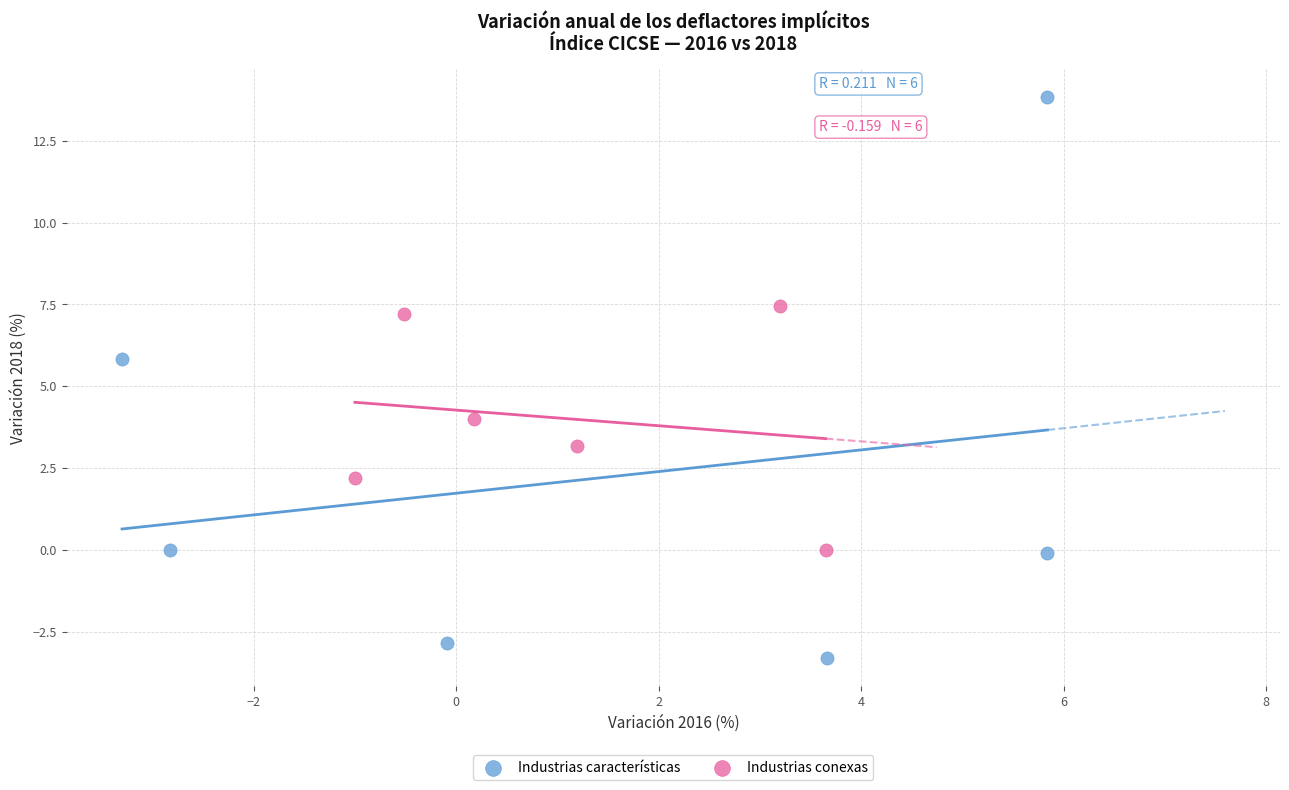

Which series reaches the minimum Y coordinate?

Industrias características